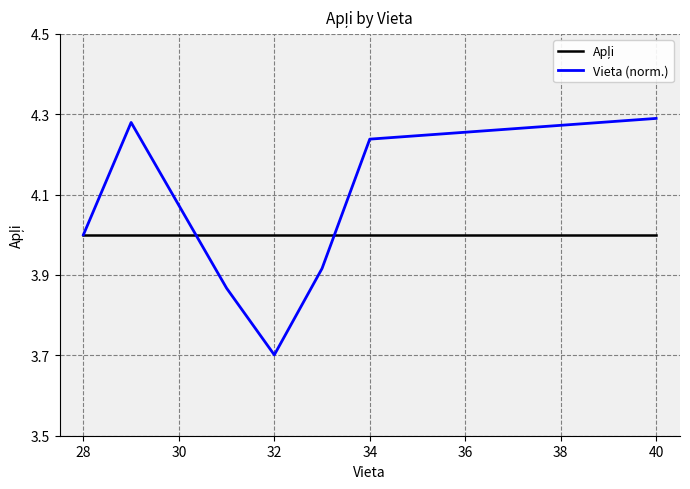

Which series has the largest range (max minus min)?

Vieta (norm.)